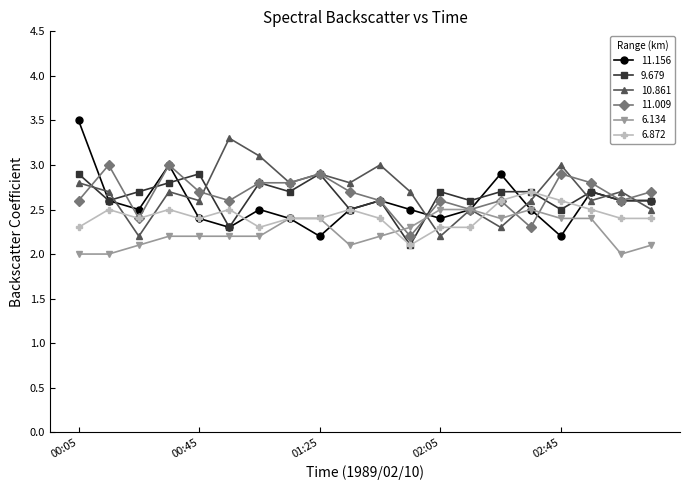

What is the value of the 6.134 point at the 5th from the left?

2.2